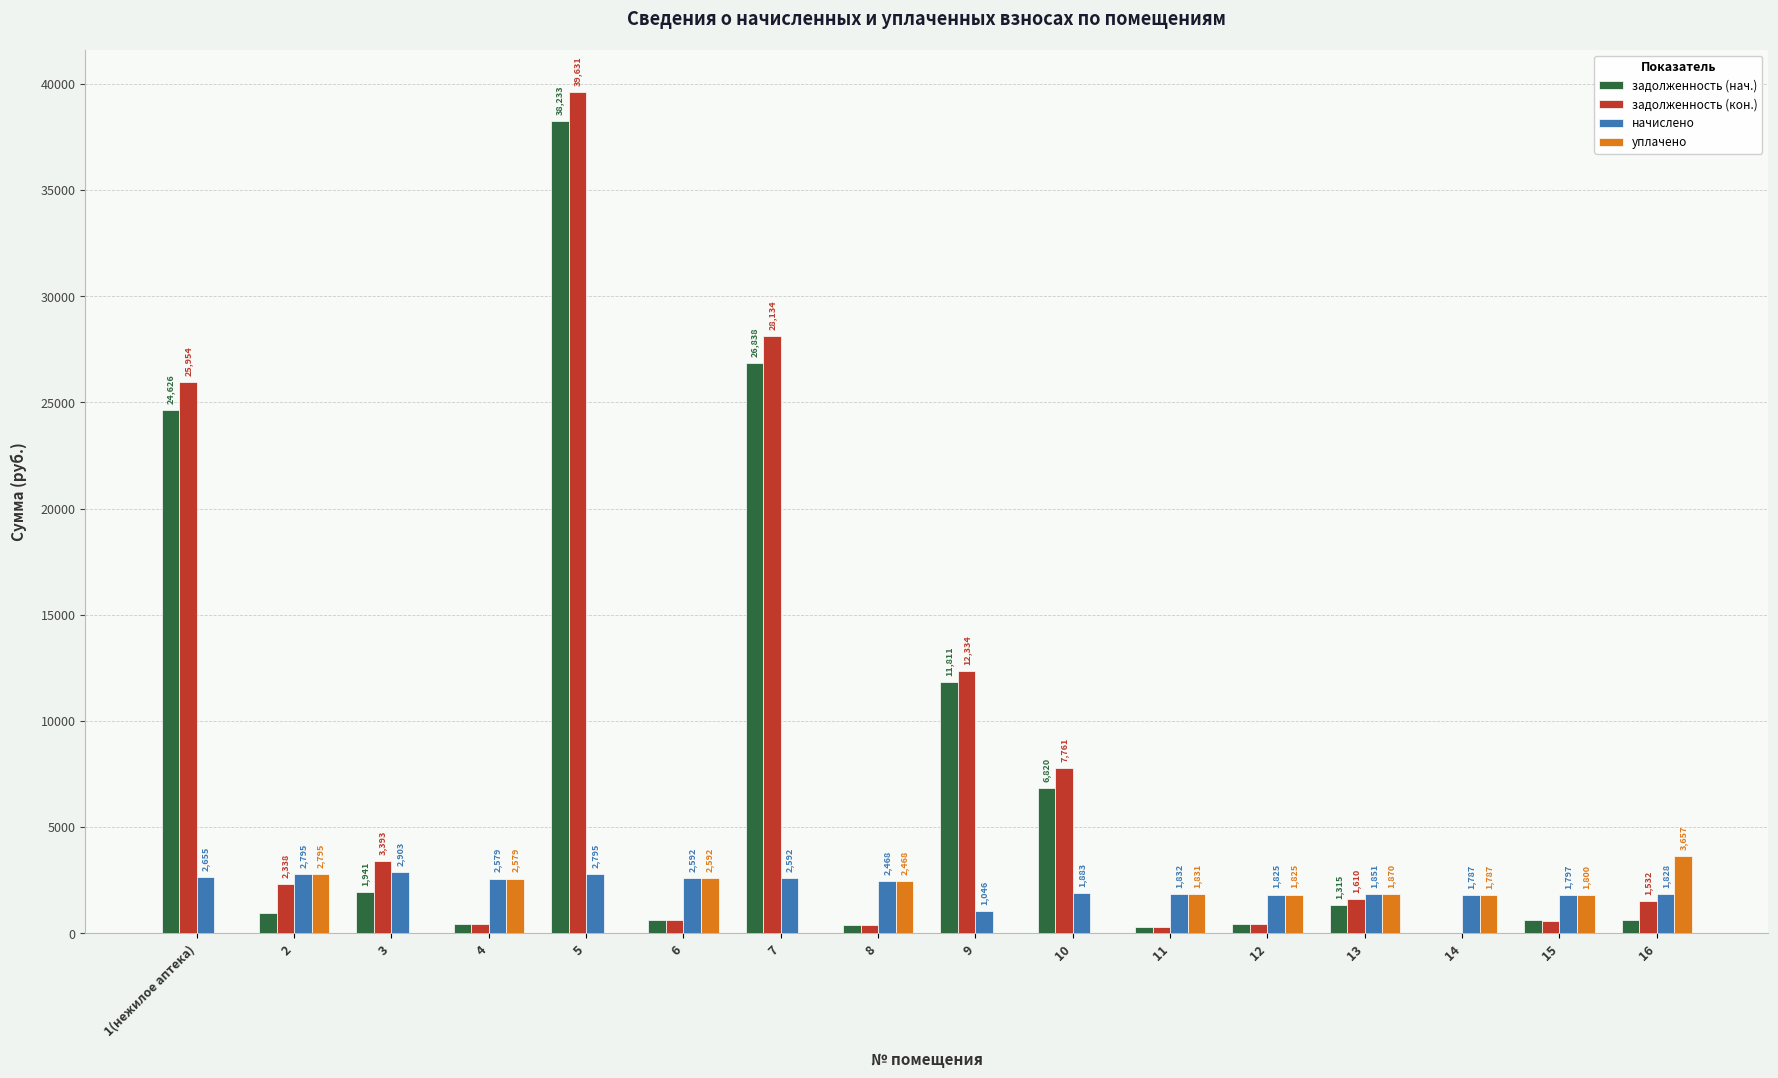

Is the value of уплачено at 11 greater than the value of задолженность (кон.) at 14?

Yes